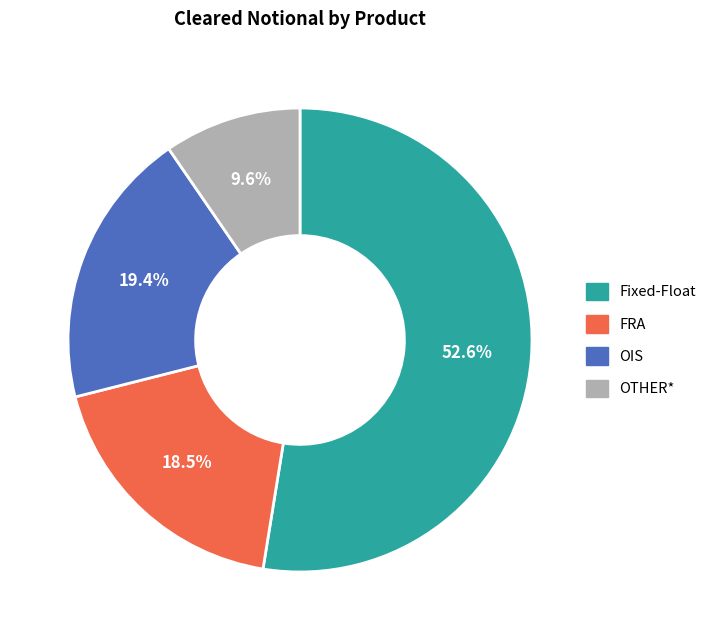

How many slices are in this pie chart?

4